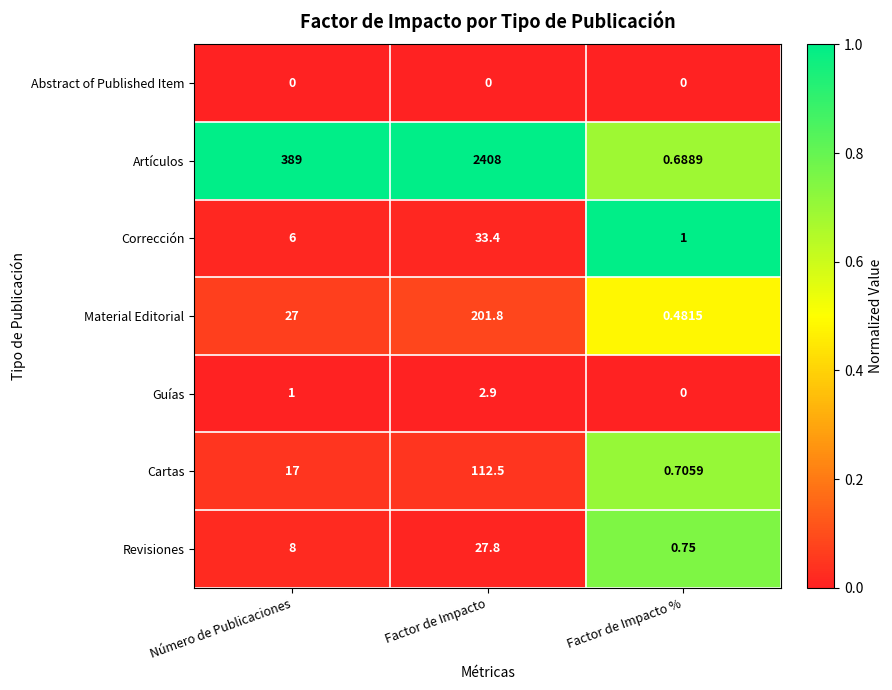

Rank the series by their maximum value, from lowest to highest.

Abstract of Published Item, Guías, Revisiones, Corrección, Cartas, Material Editorial, Artículos